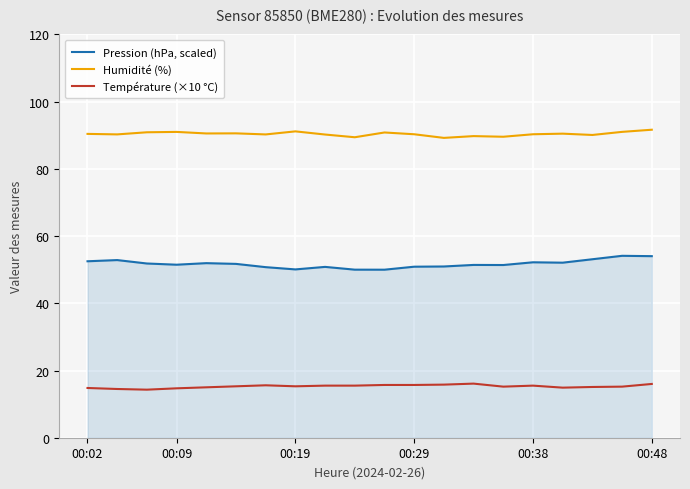

Which series has the largest total across all categories?

Humidité (%)